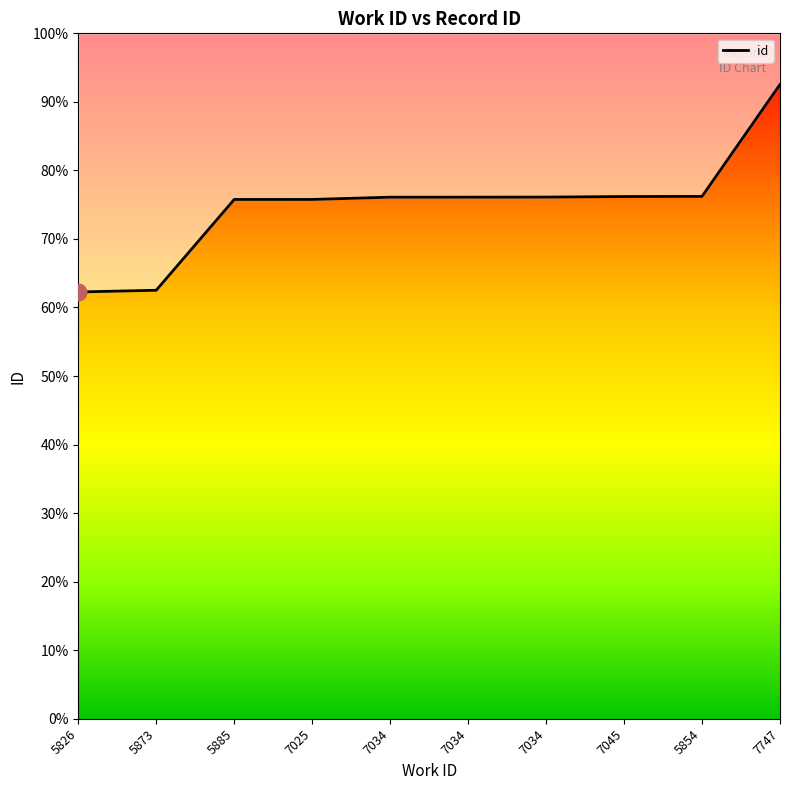

List the labels in order of value, smallest first.

5826, 5873, 5885, 7025, 7034, 7034, 7034, 7045, 5854, 7747